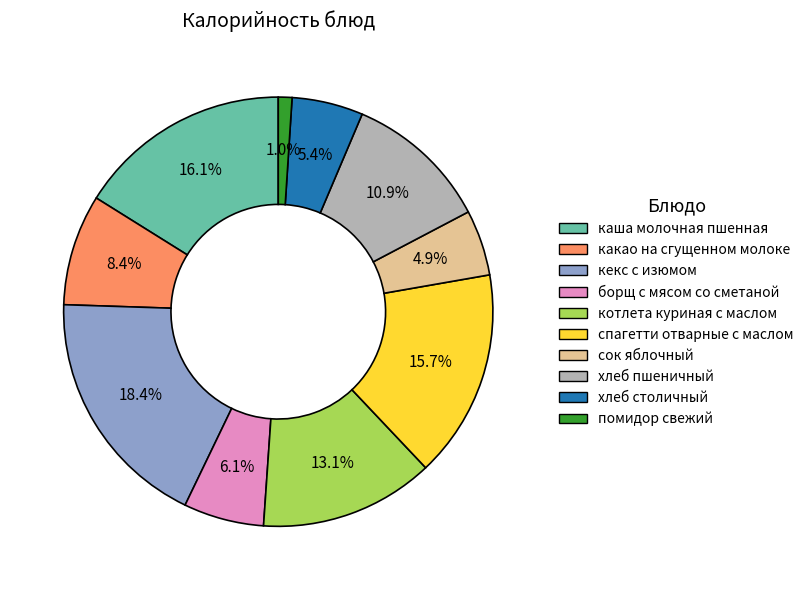

Between котлета куриная с маслом and кекс с изюмом, which is larger?

кекс с изюмом